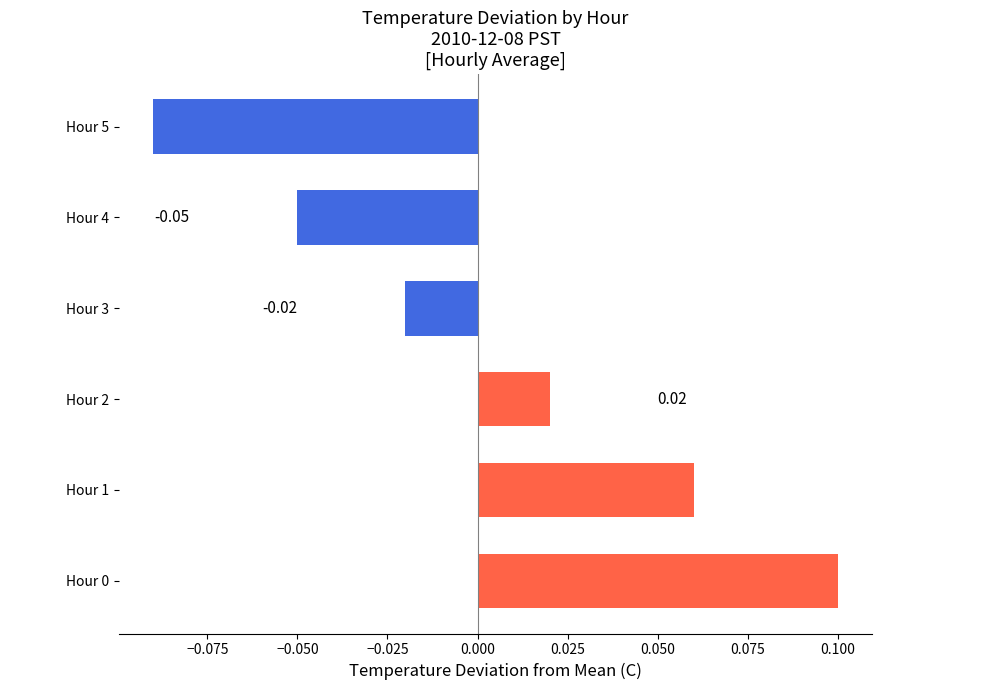

Between Hour 3 and Hour 4, which is larger?

Hour 3